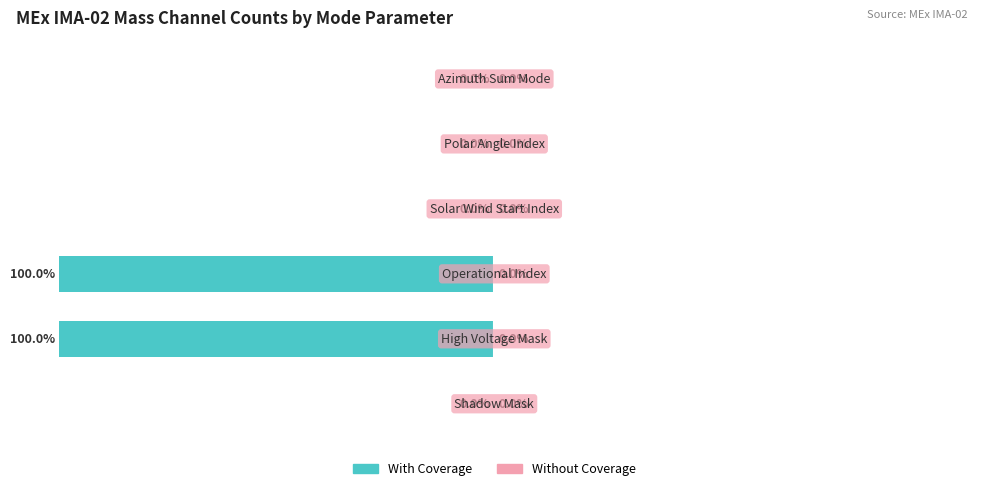

What is the smallest value displayed?

-100.0